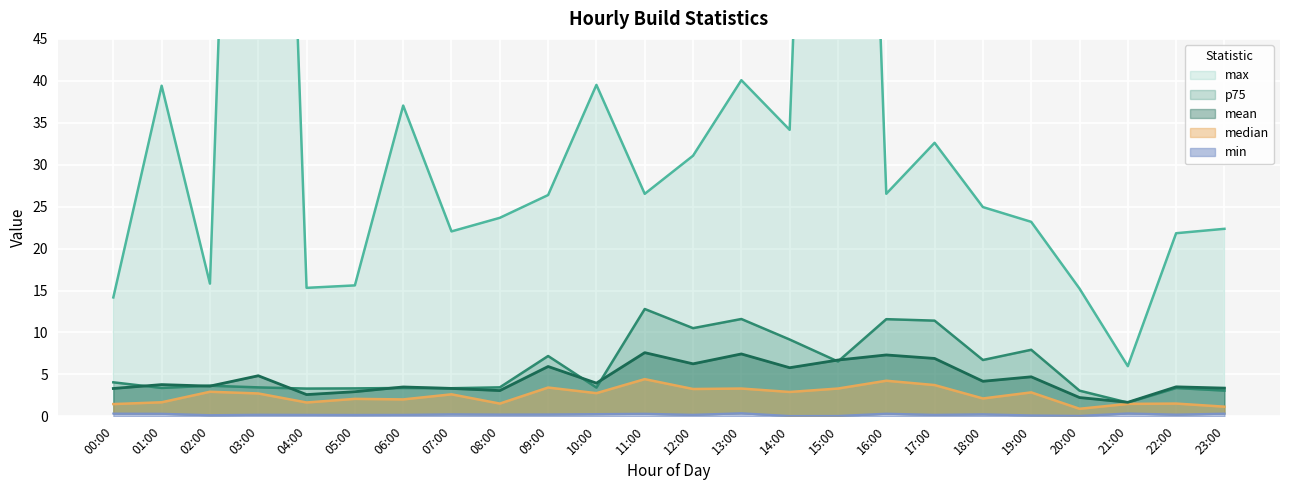

What are all the series names shown in the legend?

max, p75, mean, median, min